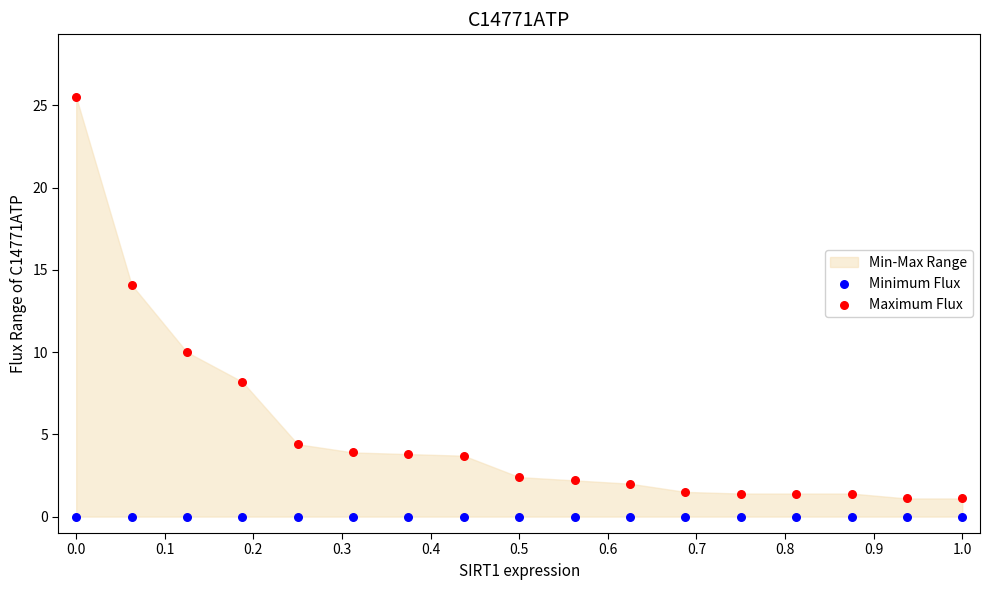

In the Maximum Flux series, what Y value is closest to 13?

14.1